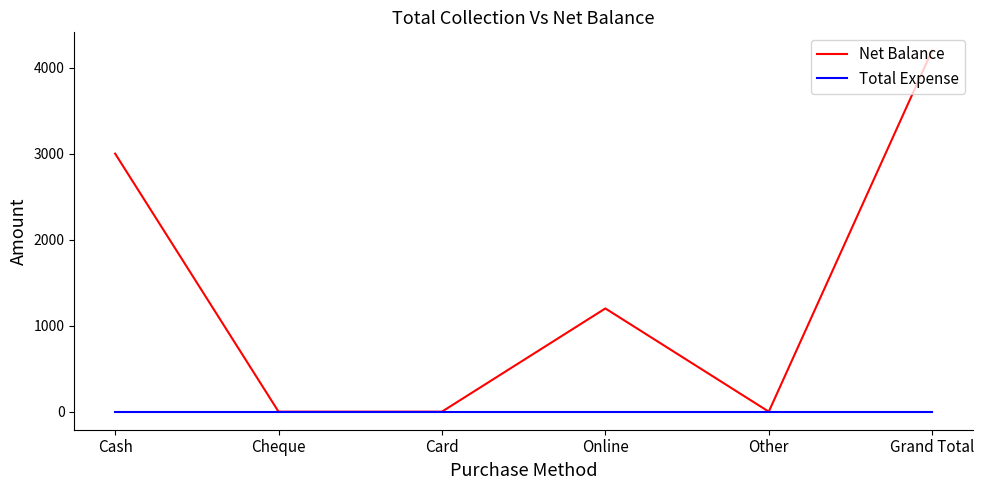

What value does the Net Balance series have at Grand Total?

4200